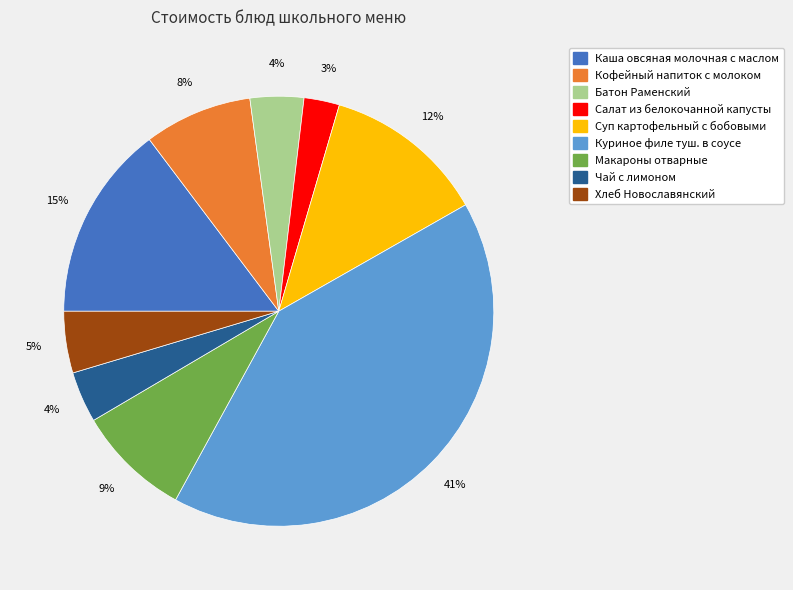

To the nearest percent, what percentage of the pie is Хлеб Новославянский?

5%